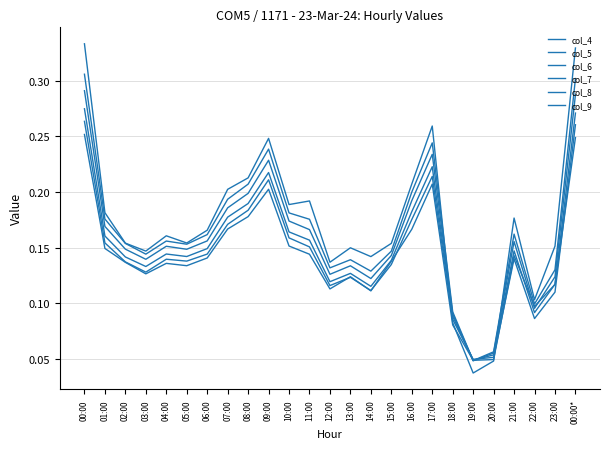

Does the chart display data point markers on the line(s)?

No